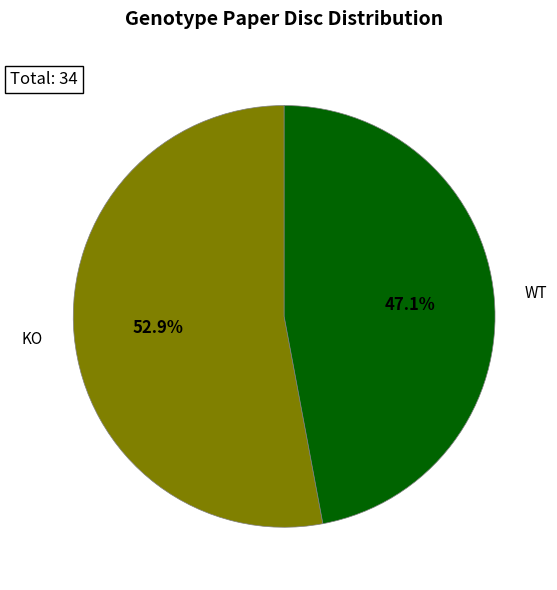

What percentage is the KO slice, to the nearest percent?

53%